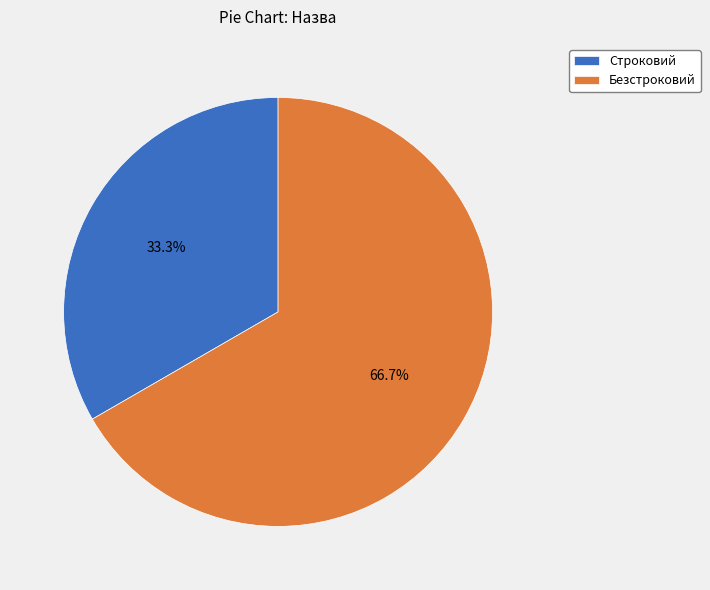

Is it true that Строковий is 25% of the pie?

False